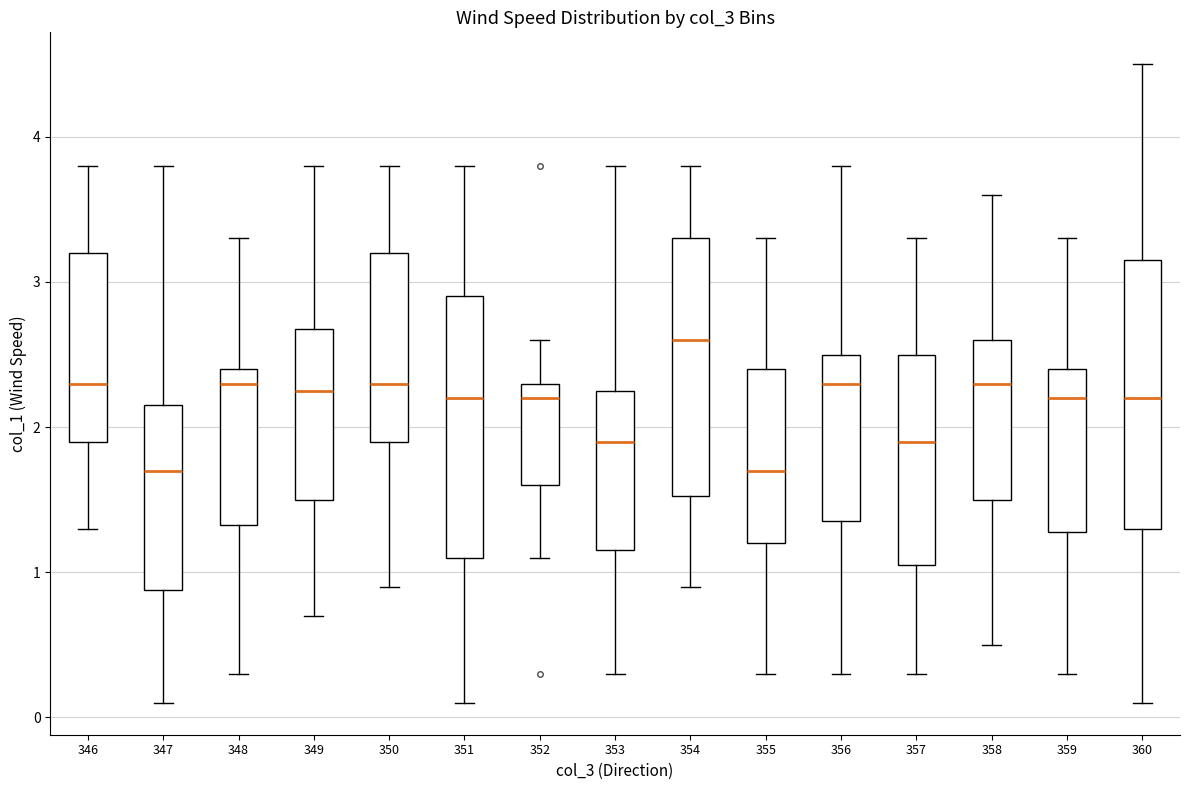

Reading left to right, transcribe this box plot: for each box, give where its median line is, the range the box spans, and where its two whiskers end, as read against the y-axis. The values are not printed on the chart, so give them approximately, as read against the axis.

346: median 2.3, box 1.9 to 3.2, whiskers 1.3 to 3.8
347: median 1.7, box 0.9 to 2.2, whiskers 0.1 to 3.8
348: median 2.3, box 1.3 to 2.4, whiskers 0.3 to 3.3
349: median 2.3, box 1.5 to 2.7, whiskers 0.7 to 3.8
350: median 2.3, box 1.9 to 3.2, whiskers 0.9 to 3.8
351: median 2.2, box 1.1 to 2.9, whiskers 0.1 to 3.8
352: median 2.2, box 1.6 to 2.3, whiskers 1.1 to 2.6
353: median 1.9, box 1.2 to 2.3, whiskers 0.3 to 3.8
354: median 2.6, box 1.5 to 3.3, whiskers 0.9 to 3.8
355: median 1.7, box 1.2 to 2.4, whiskers 0.3 to 3.3
356: median 2.3, box 1.4 to 2.5, whiskers 0.3 to 3.8
357: median 1.9, box 1.1 to 2.5, whiskers 0.3 to 3.3
358: median 2.3, box 1.5 to 2.6, whiskers 0.5 to 3.6
359: median 2.2, box 1.3 to 2.4, whiskers 0.3 to 3.3
360: median 2.2, box 1.3 to 3.2, whiskers 0.1 to 4.5